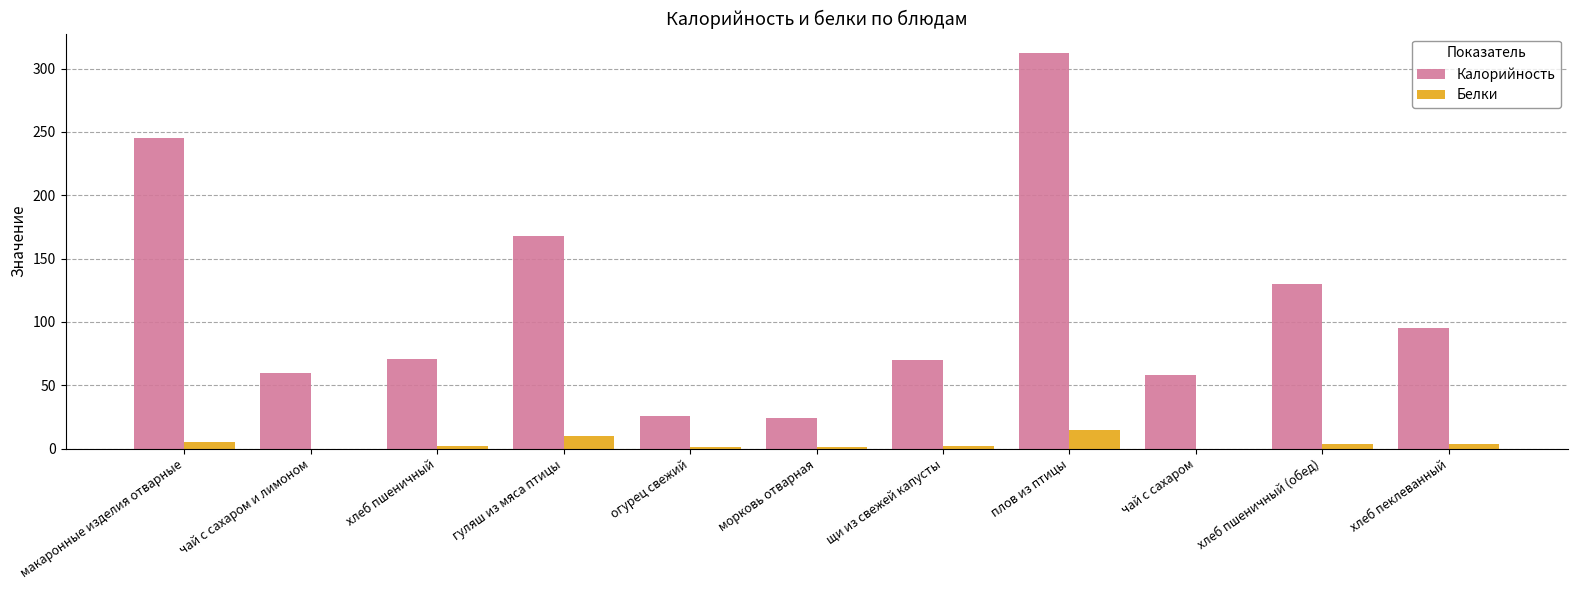

How many data points does each series have?

11